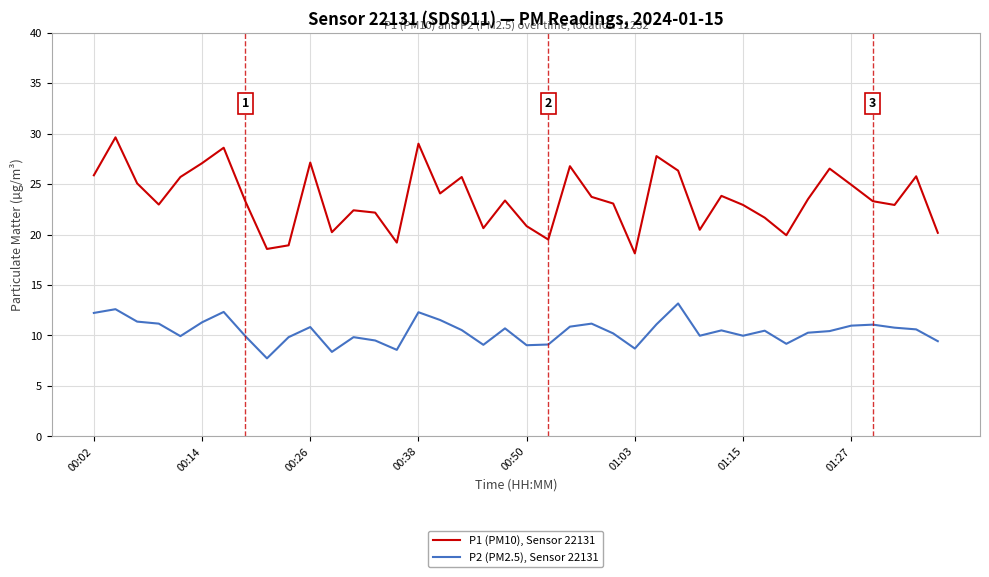

Which series has the largest total across all categories?

P1 (PM10), Sensor 22131